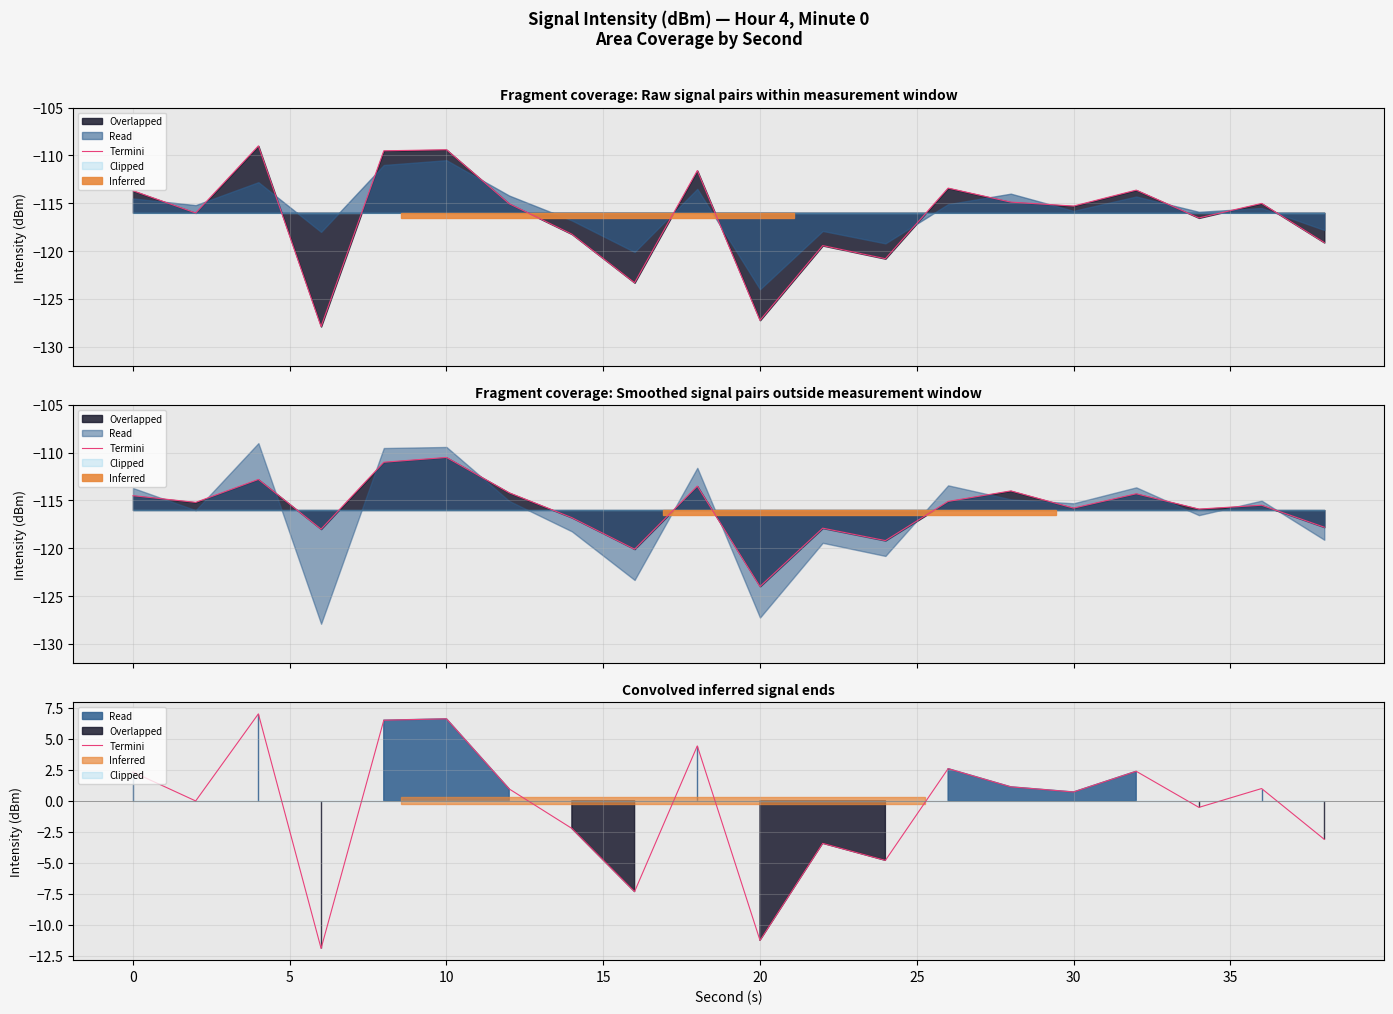

What is the average value?

-0.5